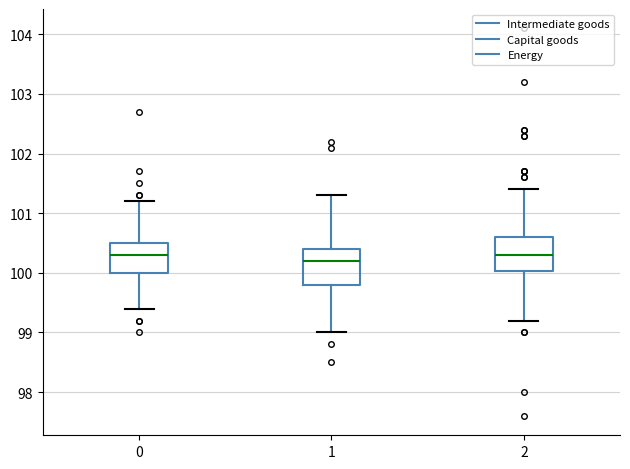

Reading left to right, read every box against the y-axis: the position of its median line, the range the box covers, and the ends of its whiskers. The values are not printed on the chart, so give them approximately, as read against the axis.

0: median 100.3, box 100.0 to 100.5, whiskers 99.4 to 101.2
1: median 100.2, box 99.8 to 100.4, whiskers 99.0 to 101.3
2: median 100.3, box 100.0 to 100.6, whiskers 99.2 to 101.4